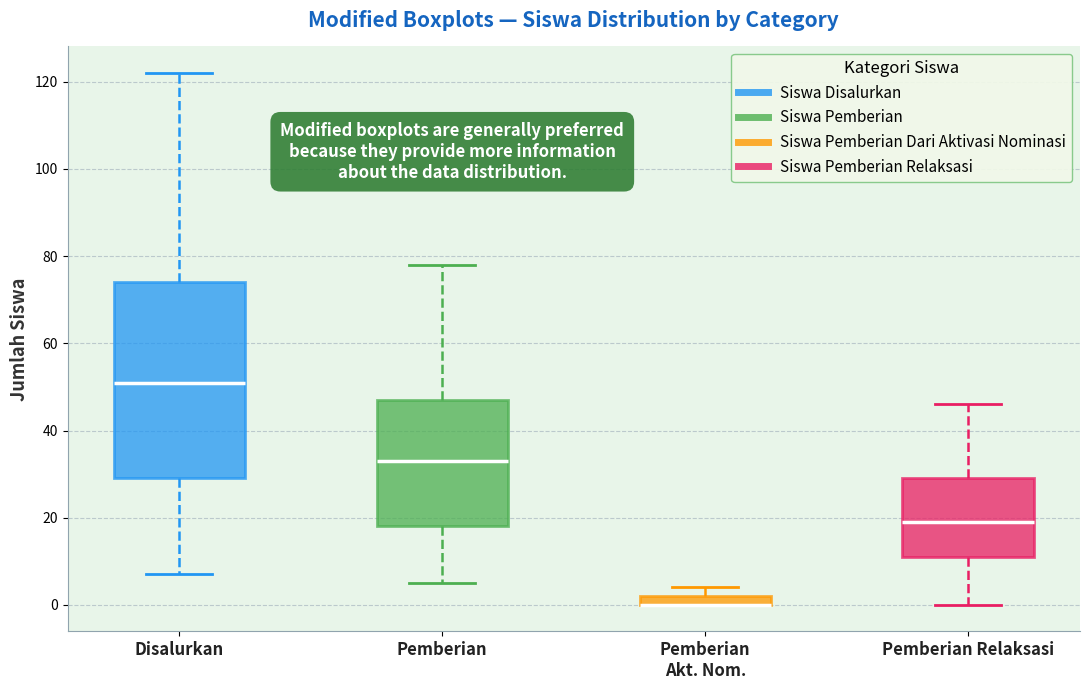

Where does the median line of the box for Pemberian sit on the y-axis? The values are not printed on the chart, so give them approximately, as read against the axis.

34